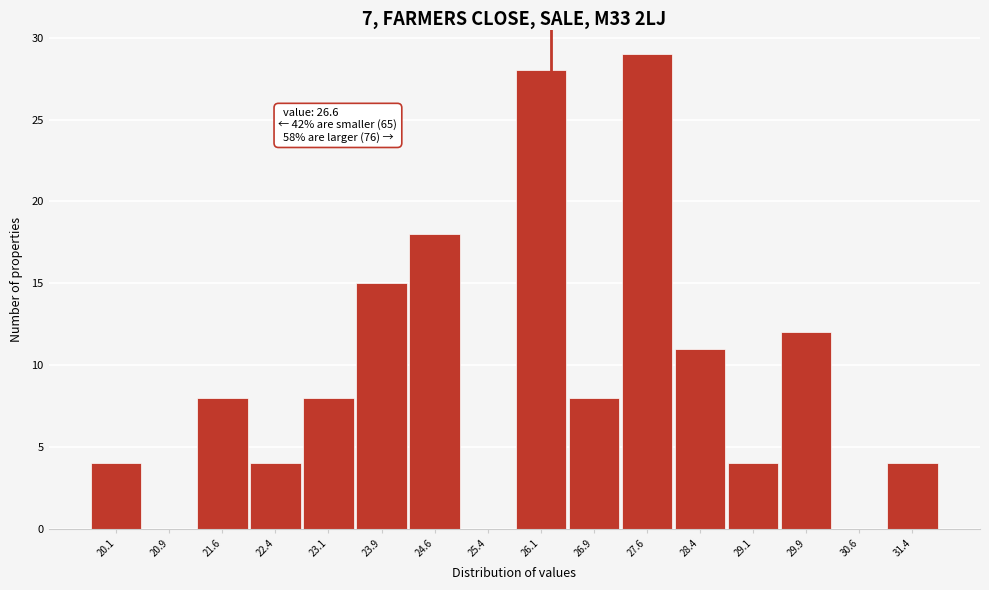

Reading right to left, list all the values displayed in this chart.

31.4=4	30.6=0	29.9=12	29.1=4	28.4=11	27.6=29	26.9=8	26.1=28	25.4=0	24.6=18	23.9=15	23.1=8	22.4=4	21.6=8	20.9=0	20.1=4